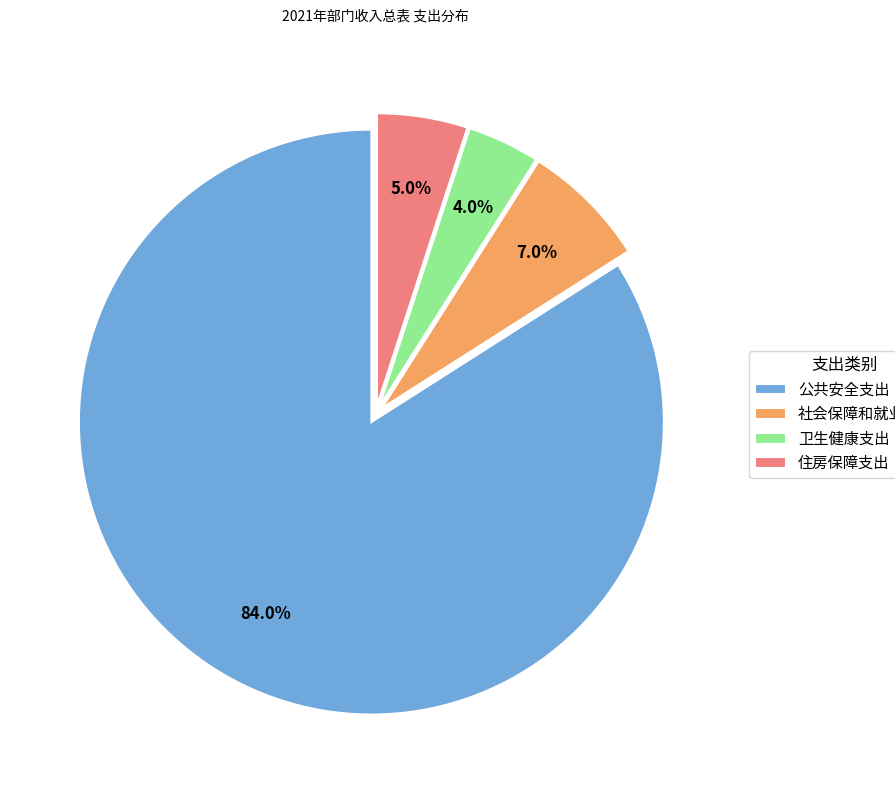

What portion of the pie excludes 公共安全支出?

16.0%